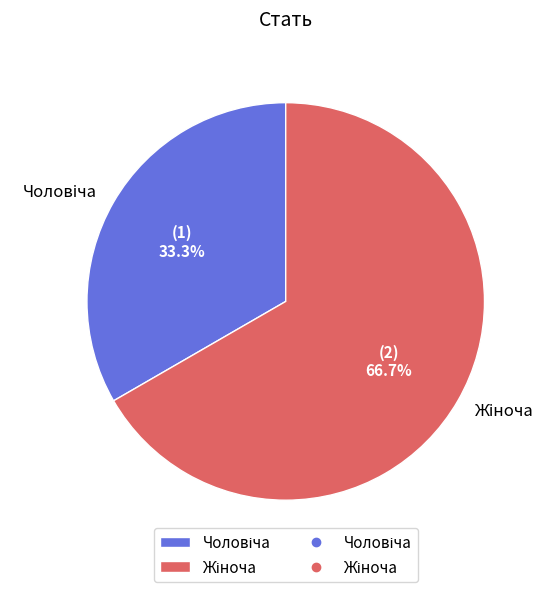

To the nearest percent, what is the average slice percentage?

50%